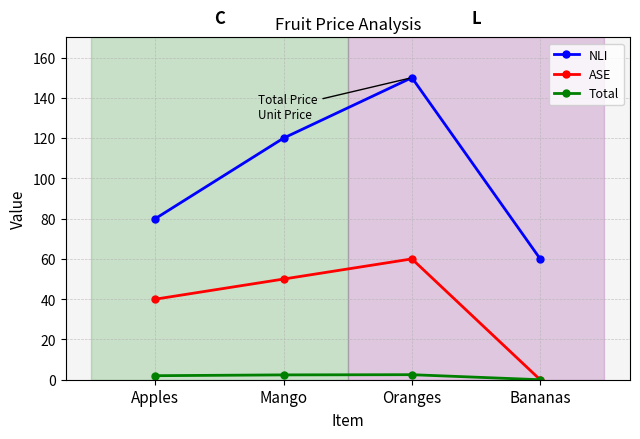

At which label is ASE closest to 30?

Apples